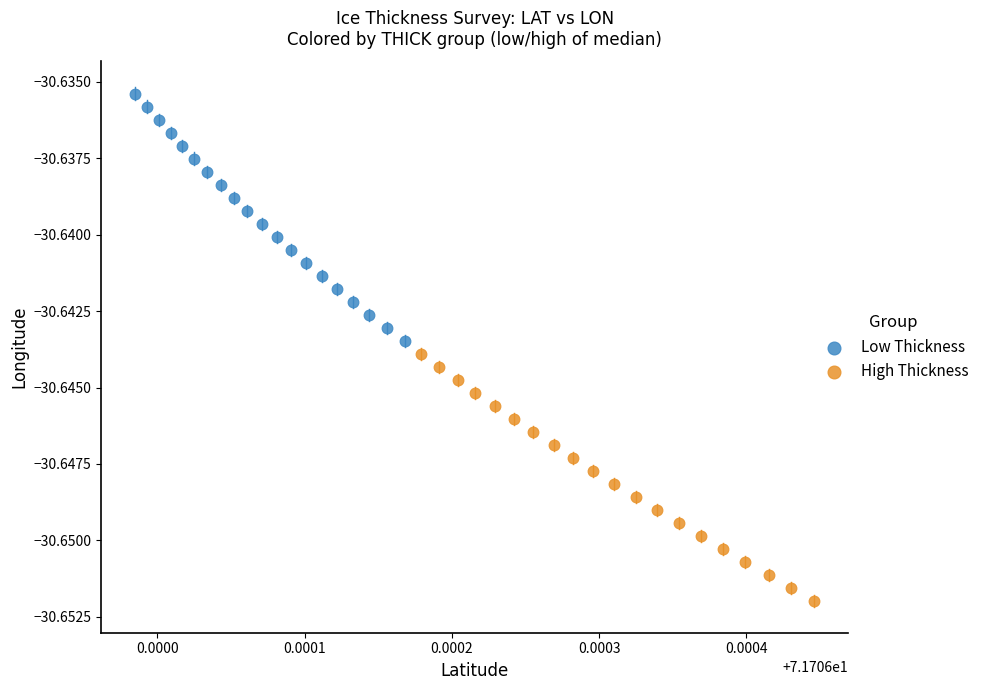

Which series has the widest spread of Y values?

Low Thickness